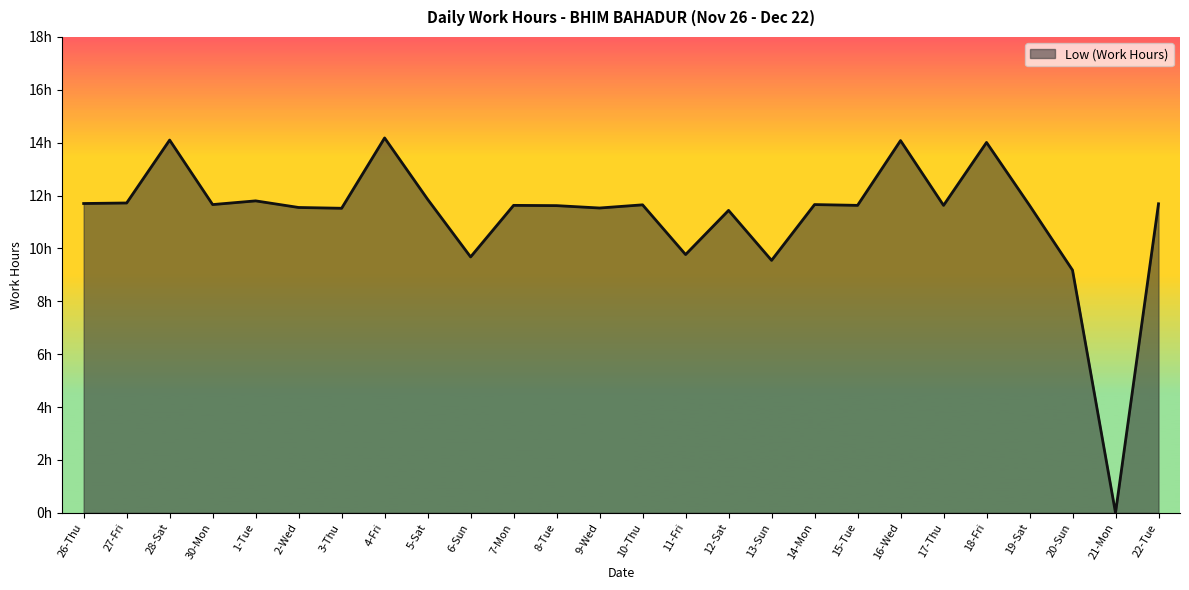

Is this an area chart (filled region under the line)?

Yes